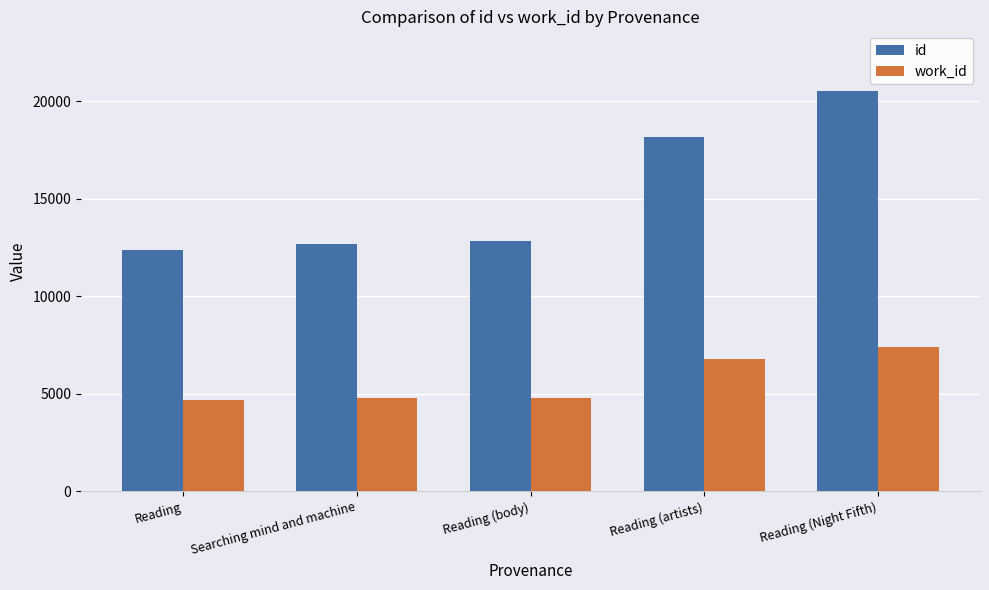

At how many categories does at least one series exceed 16232?

2